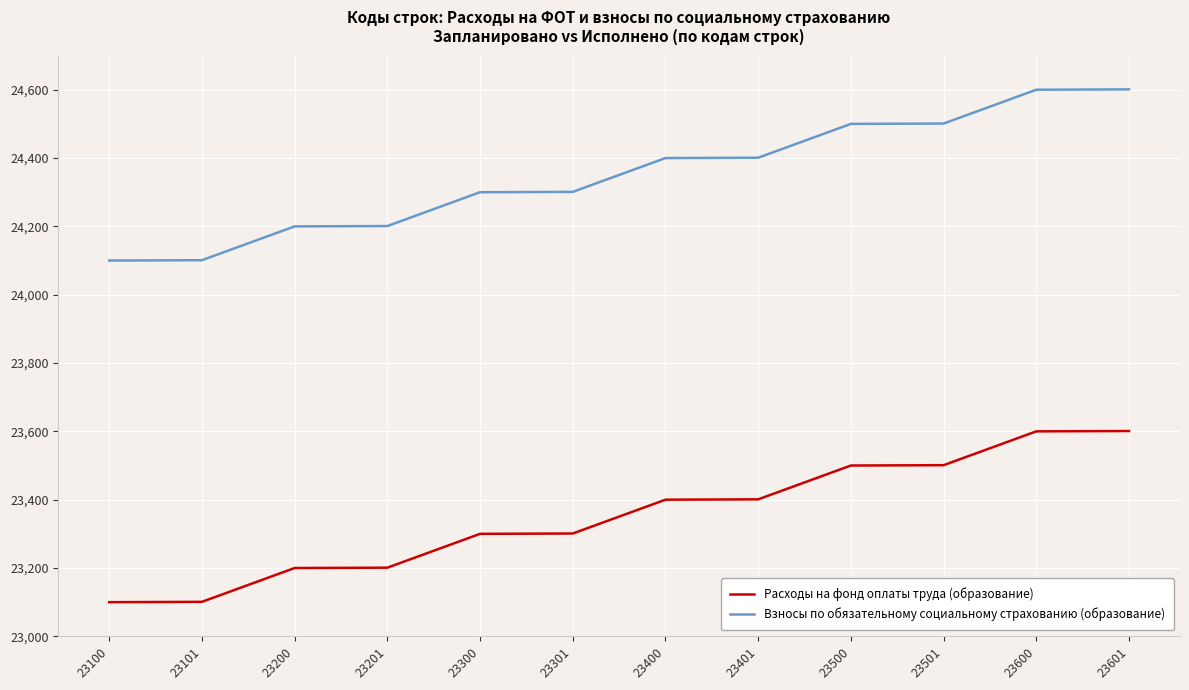

What is the greatest value displayed?

24601